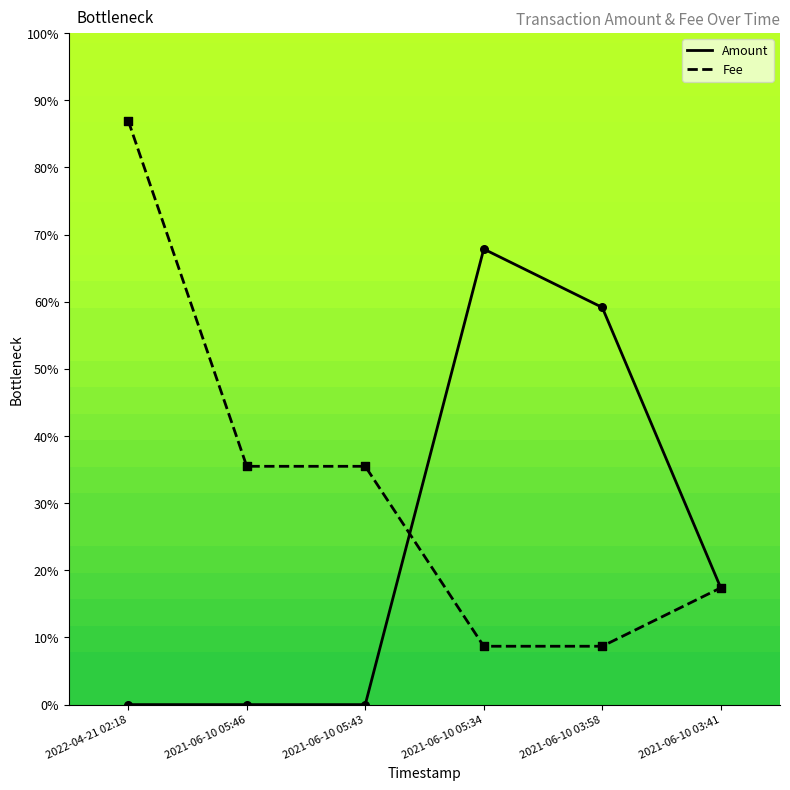

At which category is the sum across all series the highest?

2022-04-21 02:18